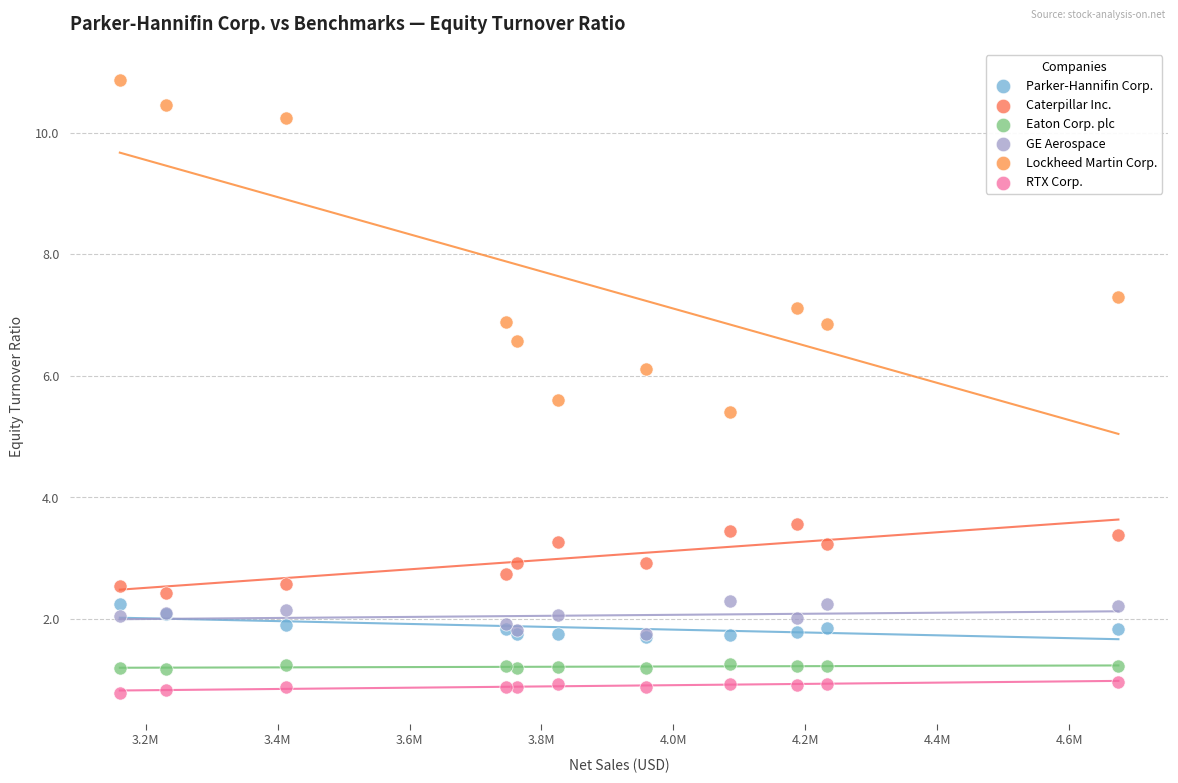

Which series contains the lowest Y value?

RTX Corp.